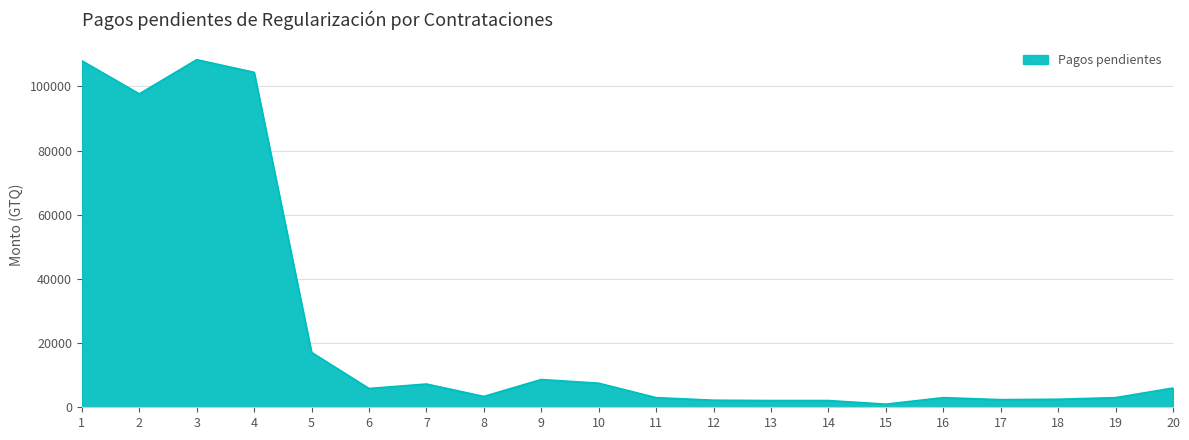

How many lines are shown in the chart?

1